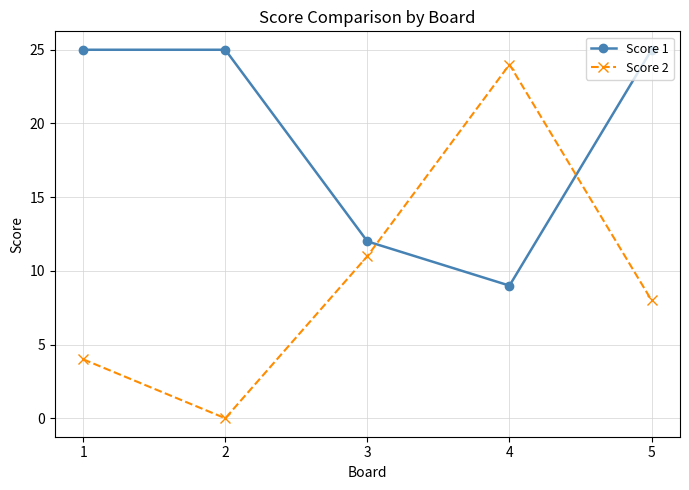

What is the total value across all series at 3?

23